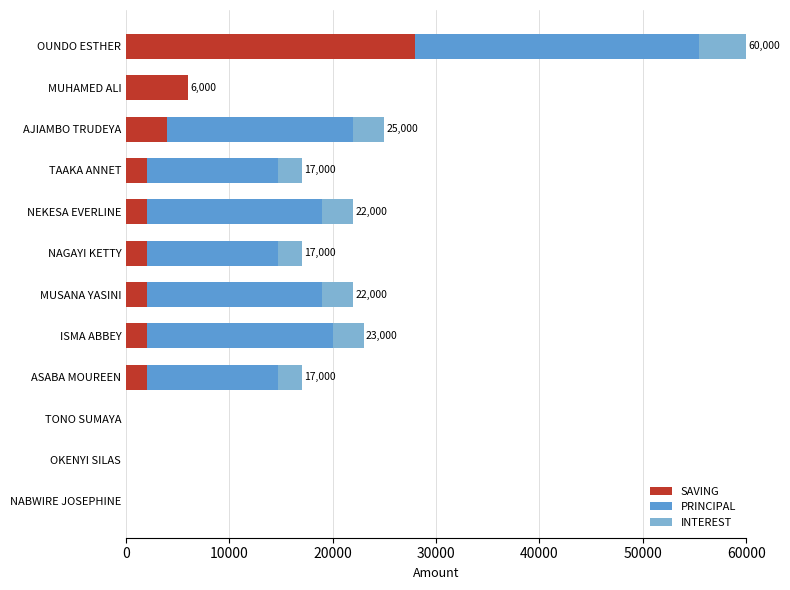

Which category has the highest value in the SAVING series?

OUNDO ESTHER